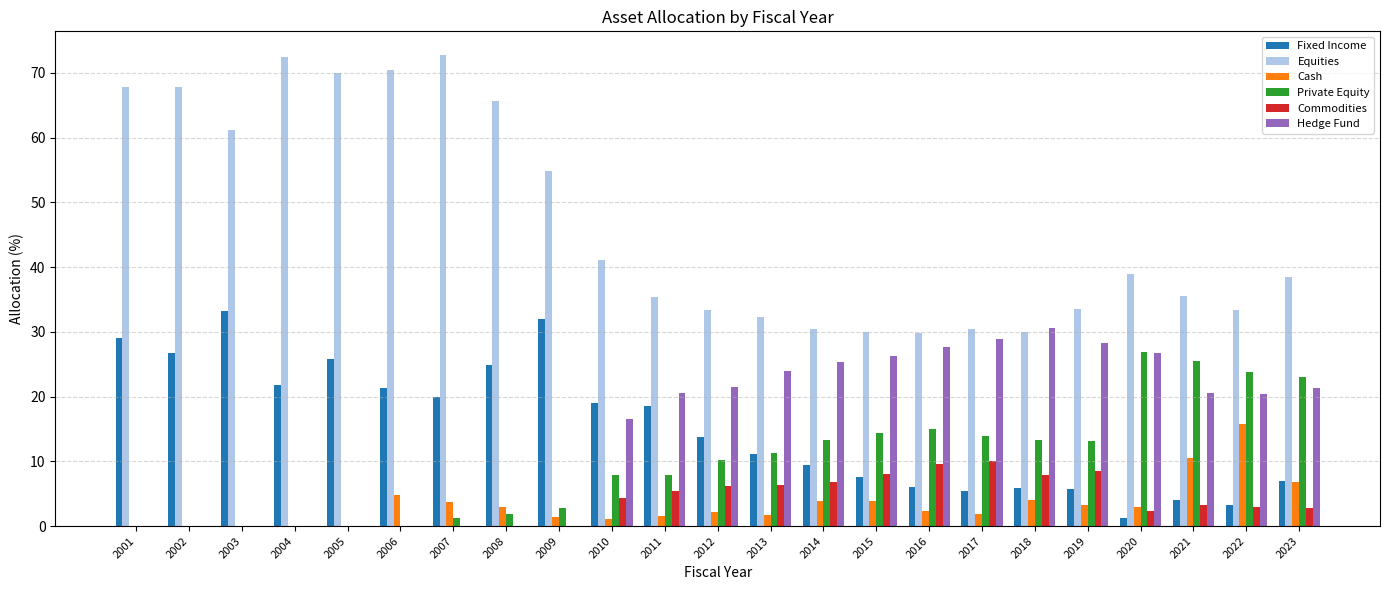

Which series has the largest range (max minus min)?

Equities